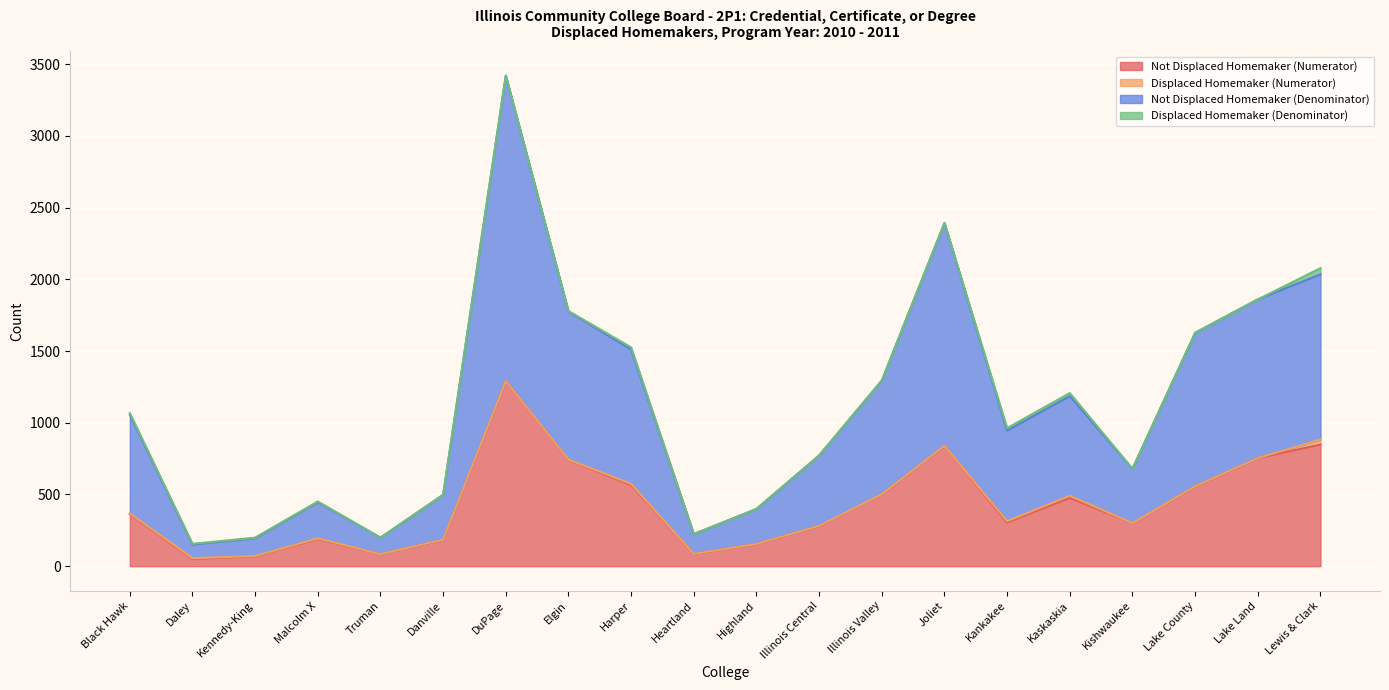

Which series has the largest range (max minus min)?

Not Displaced Homemaker (Denominator)